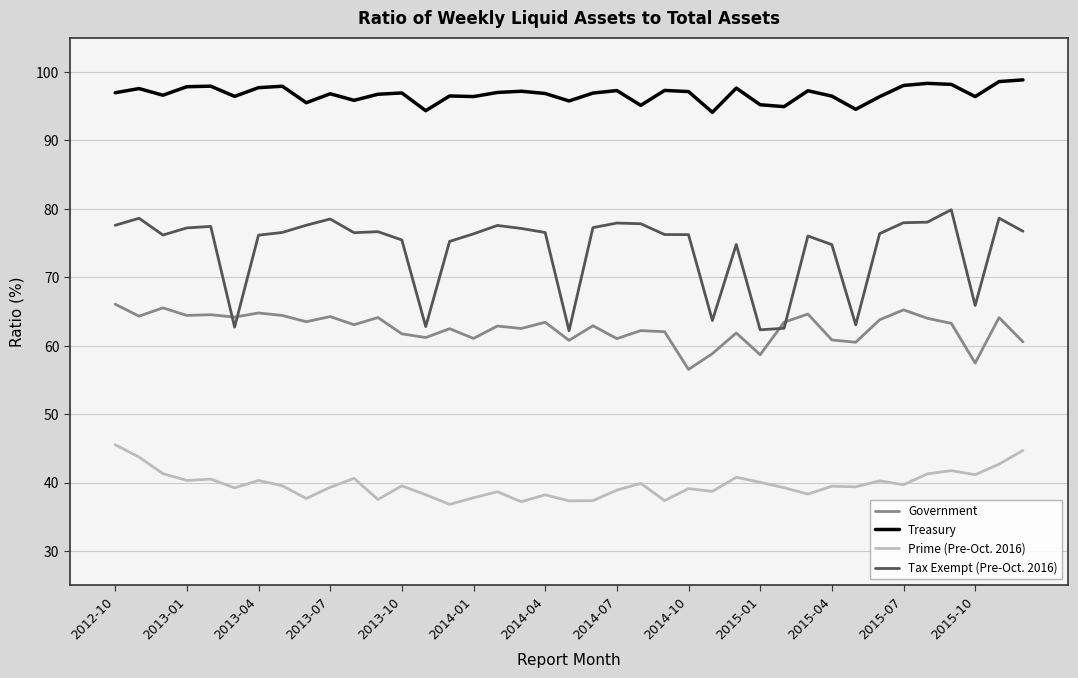

What is the difference between the maximum and minimum values in the Tax Exempt (Pre-Oct. 2016) series?

17.7